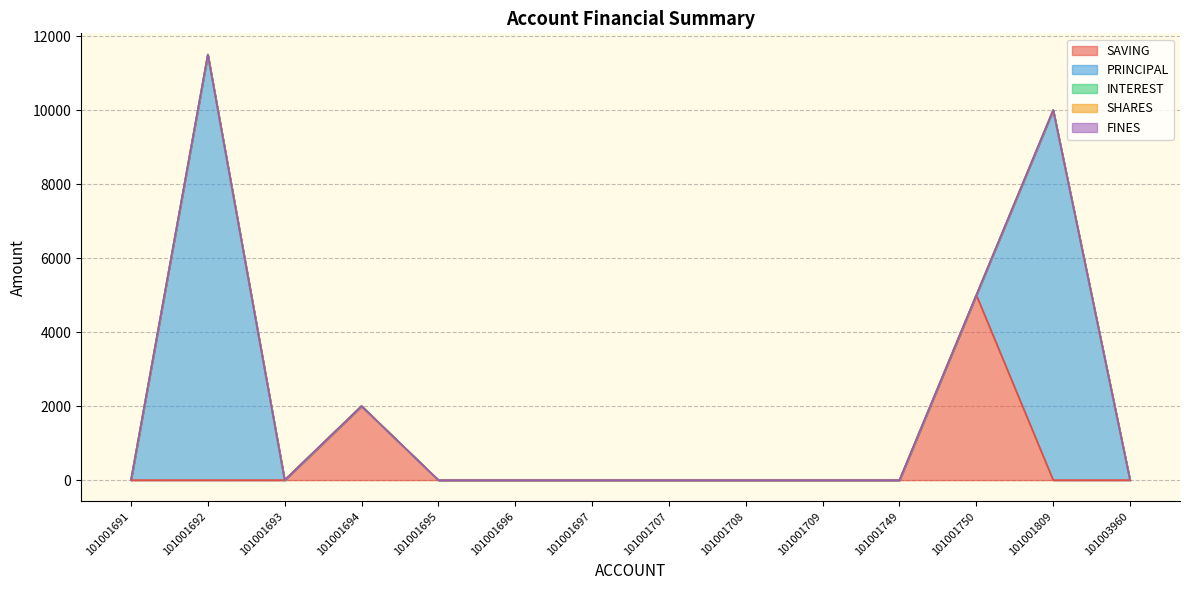

At which category does PRINCIPAL reach its first local peak?

101001692